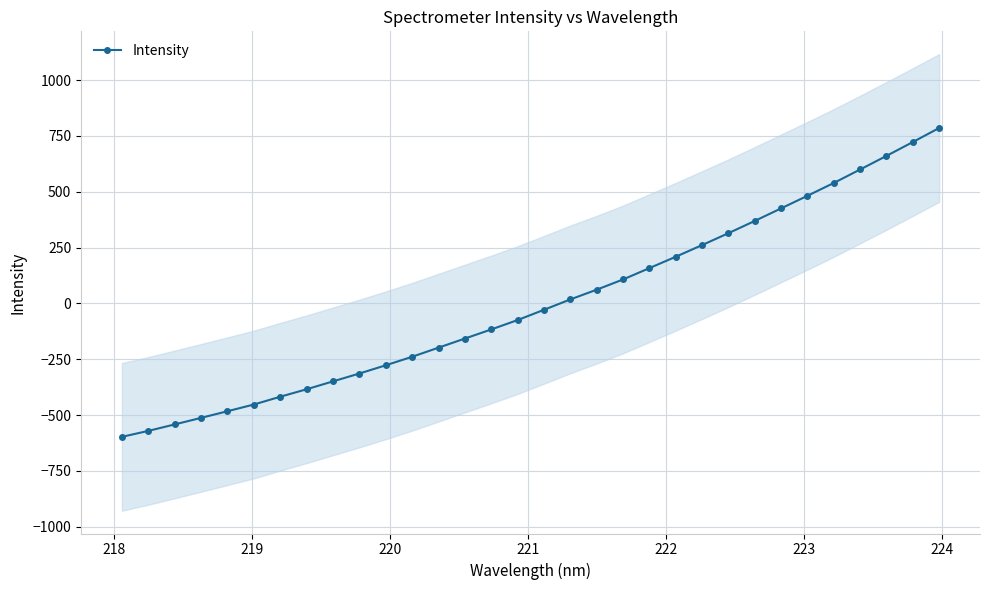

True or false: the data has more than 0 interior local peaks.

False